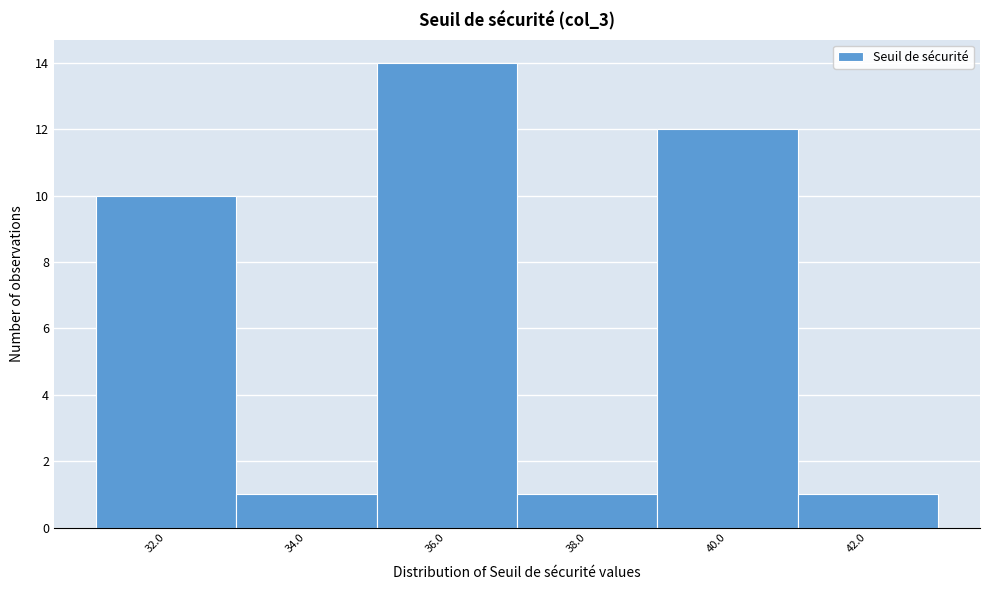

Reading left to right, what are all the values shown in this chart?

32.0=10	34.0=1	36.0=14	38.0=1	40.0=12	42.0=1